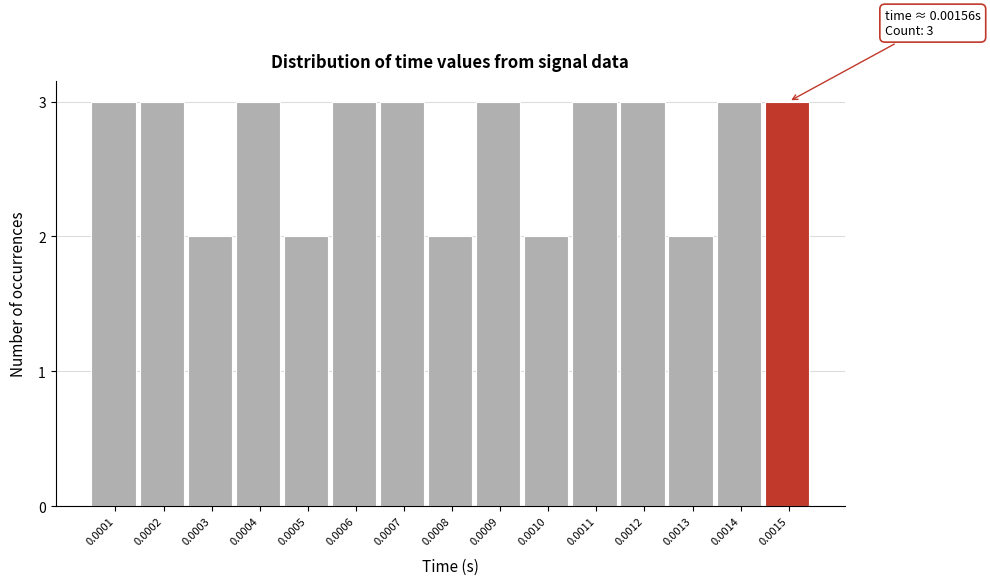

Reading left to right, what are all the values shown in this chart?

3	3	2	3	2	3	3	2	3	2	3	3	2	3	3